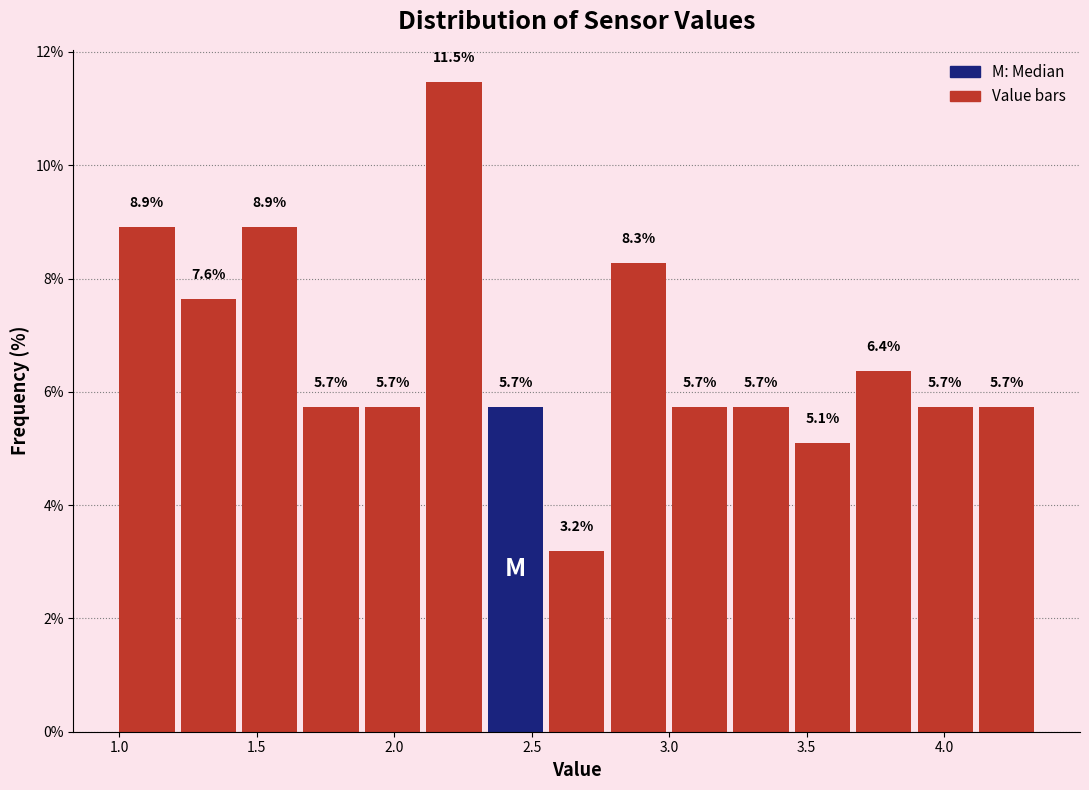

Reading left to right, list every bar in this chart as the range it spans on the x-axis followed by its height. The bar edges are not printed on the chart, so give them approximately, as read against the axis.

1.00 to 1.20: 8.9
1.20 to 1.45: 7.6
1.45 to 1.65: 8.9
1.65 to 1.90: 5.7
1.90 to 2.10: 5.7
2.10 to 2.35: 11.5
2.35 to 2.55: 5.7
2.55 to 2.80: 3.2
2.80 to 3.00: 8.3
3.00 to 3.25: 5.7
3.25 to 3.45: 5.7
3.45 to 3.70: 5.1
3.70 to 3.90: 6.4
3.90 to 4.15: 5.7
4.15 to 4.35: 5.7